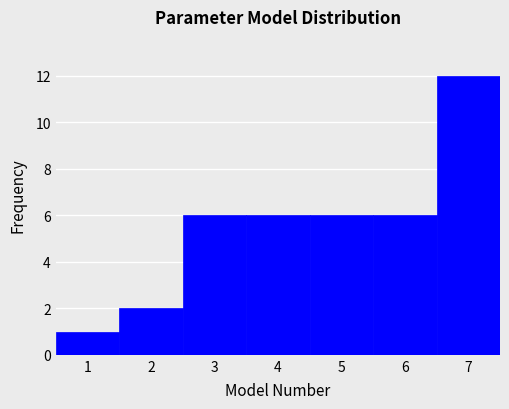

Reading left to right, list every bar in this chart as the range it spans on the x-axis followed by its height. The values are not printed on the chart, so give them approximately, as read against the axis.

0.5 to 1.5: 1
1.5 to 2.5: 2
2.5 to 3.5: 6
3.5 to 4.5: 6
4.5 to 5.5: 6
5.5 to 6.5: 6
6.5 to 7.5: 12